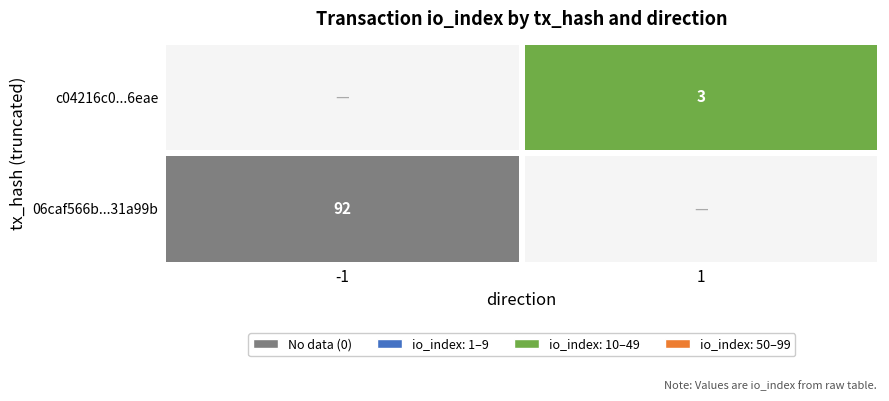

The value of 06caf566b...31a99b at -1 is 131.1. True or false?

False